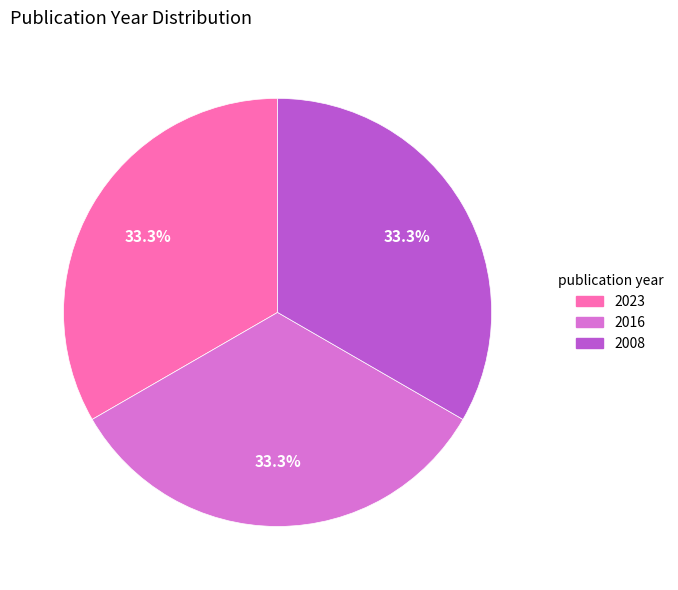

How many slices are in this pie chart?

3